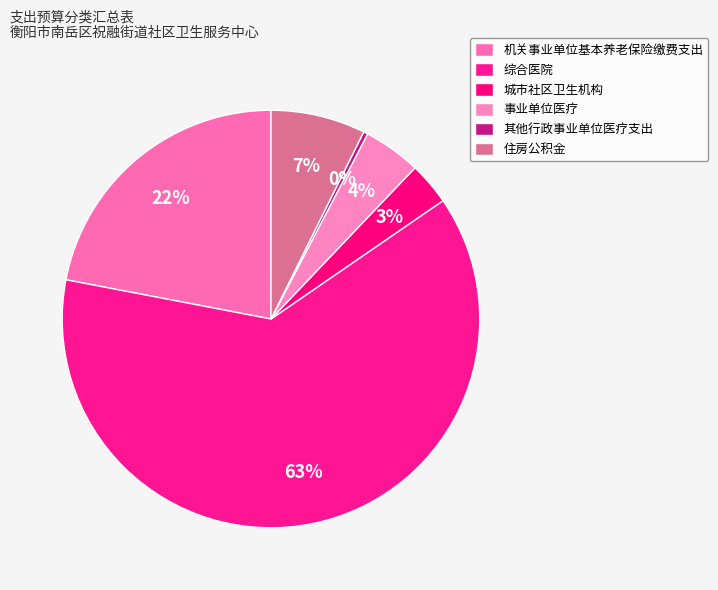

Is it true that 住房公积金 is 7% of the pie?

True